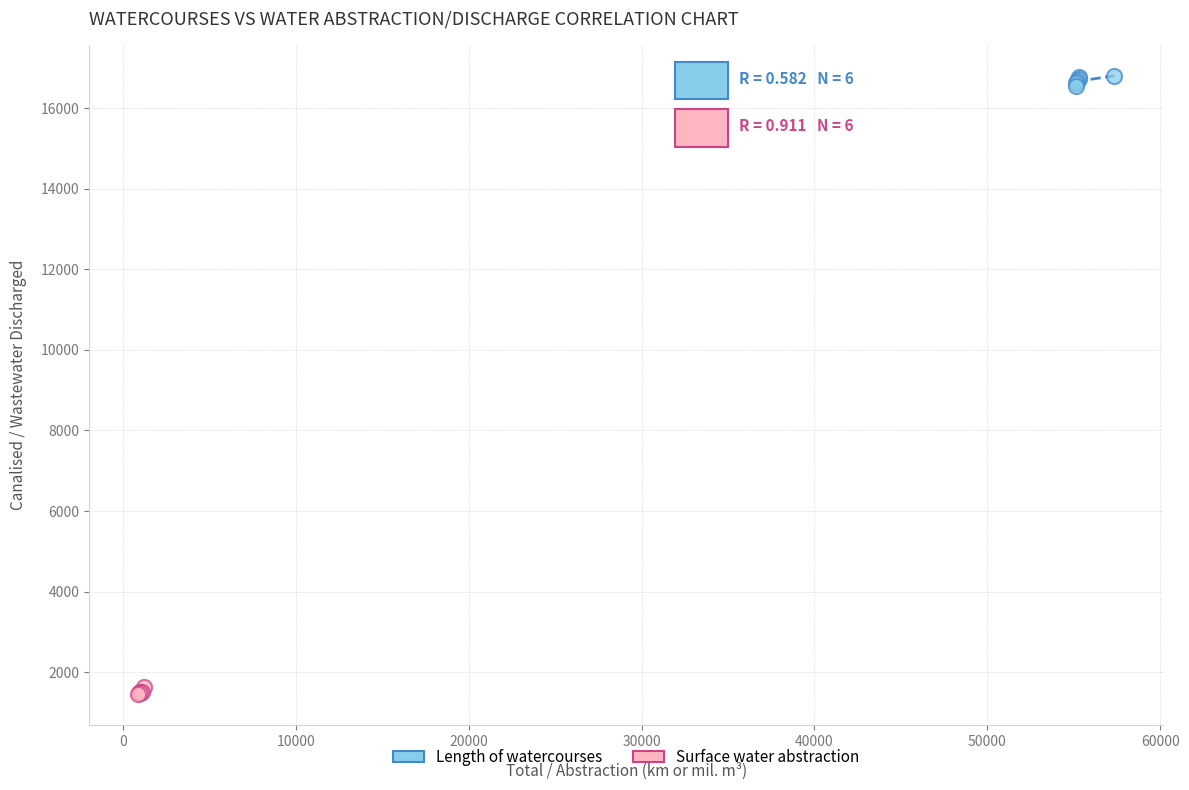

Which series reaches the maximum Y coordinate?

Length of watercourses